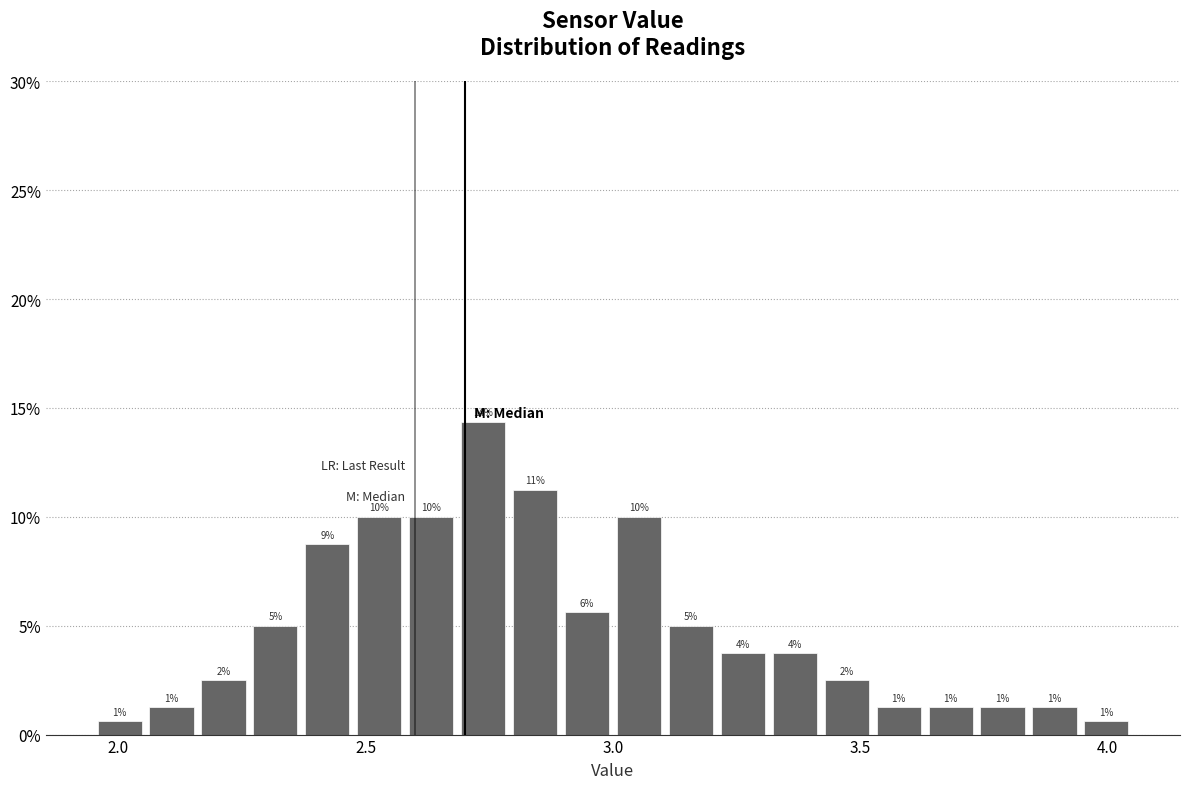

Around what value on the x-axis is the tallest bar? Give the approximate position of its centre, as read against the axis.

2.75